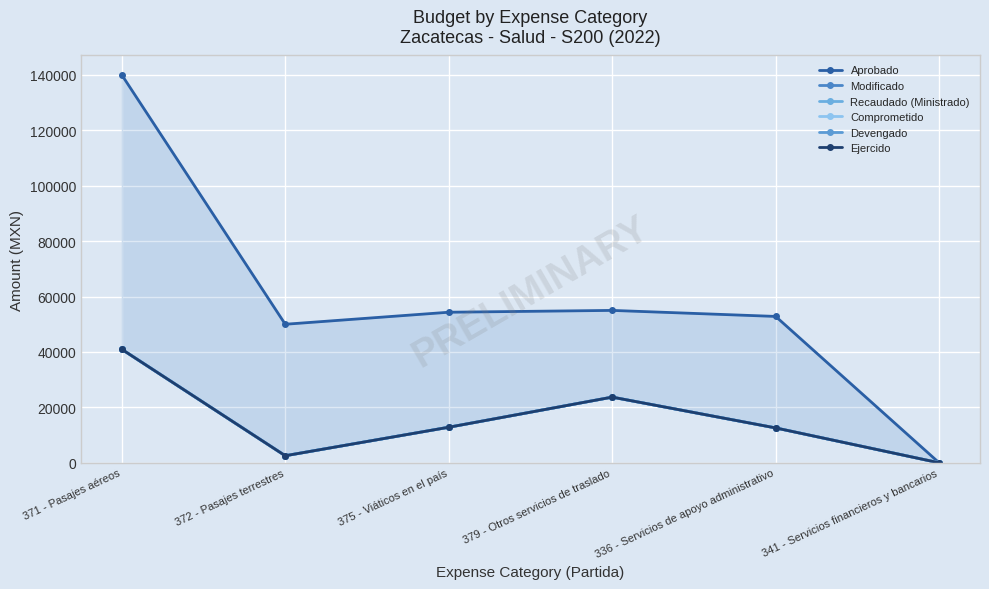

List the series in order of their peak value, lowest first.

Modificado, Recaudado (Ministrado), Comprometido, Devengado, Ejercido, Aprobado